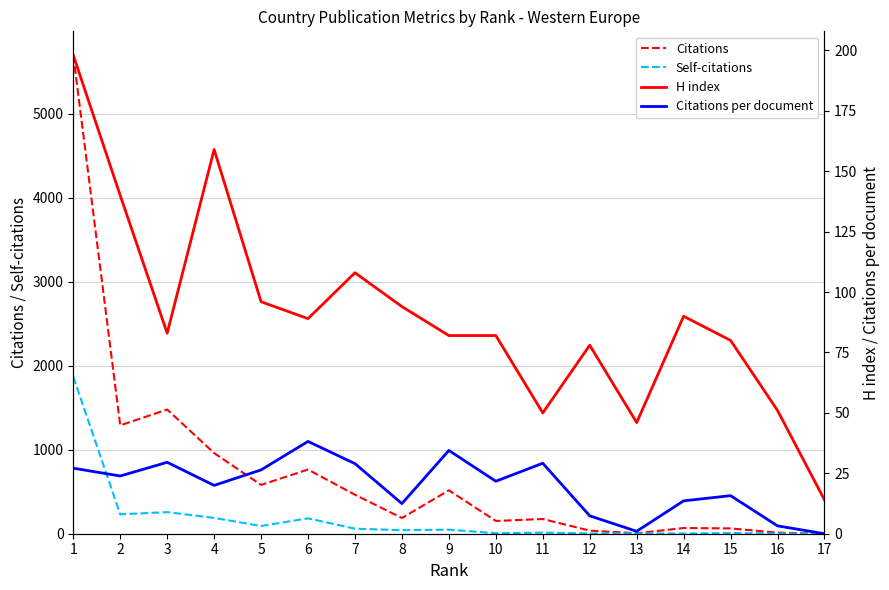

True or false: H index has a value of 44.8 at 3.

False